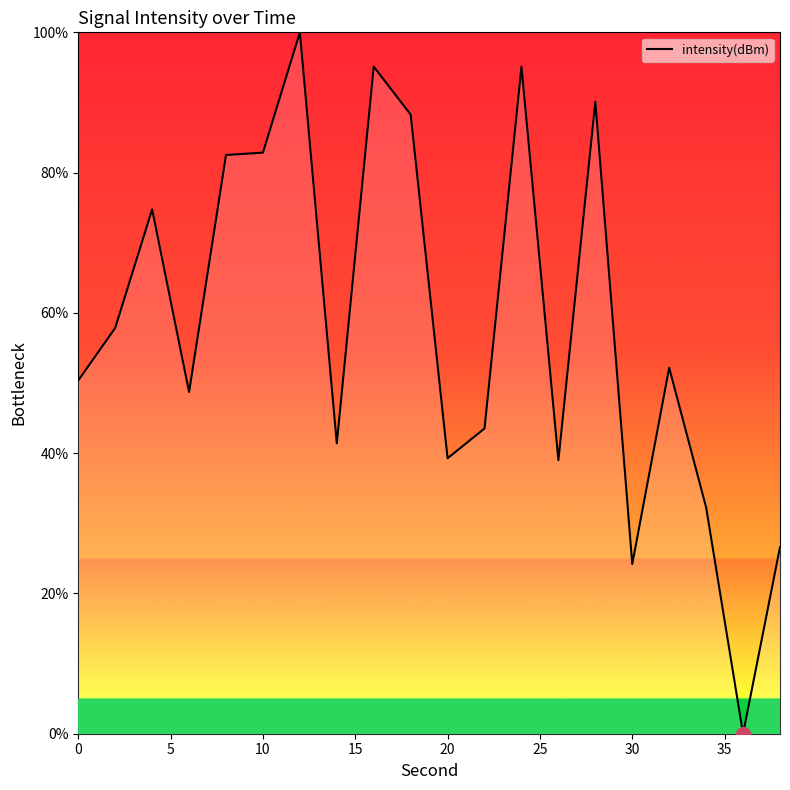

What is the maximum value shown in the chart?

100.0